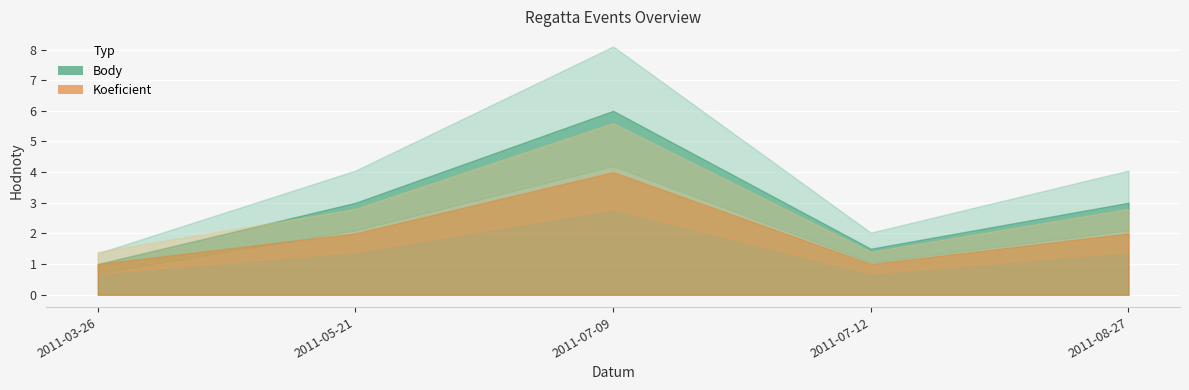

Where does the Koeficient series first go above 2?

2011-07-09